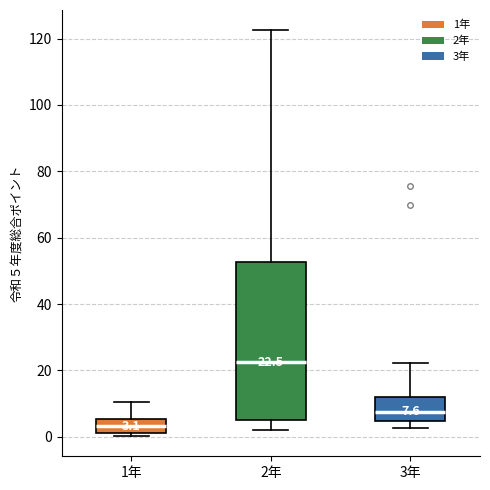

Comparing the boxes themselves (not the whiskers), which one is the tallest?

2年